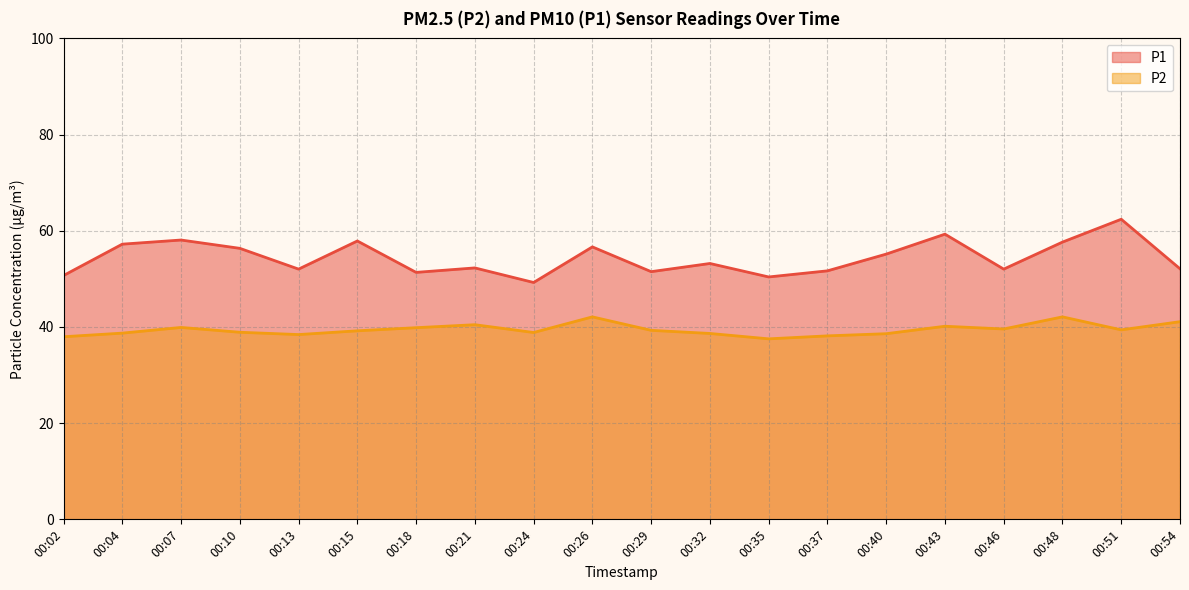

At which category does P1 reach its first local peak?

00:07